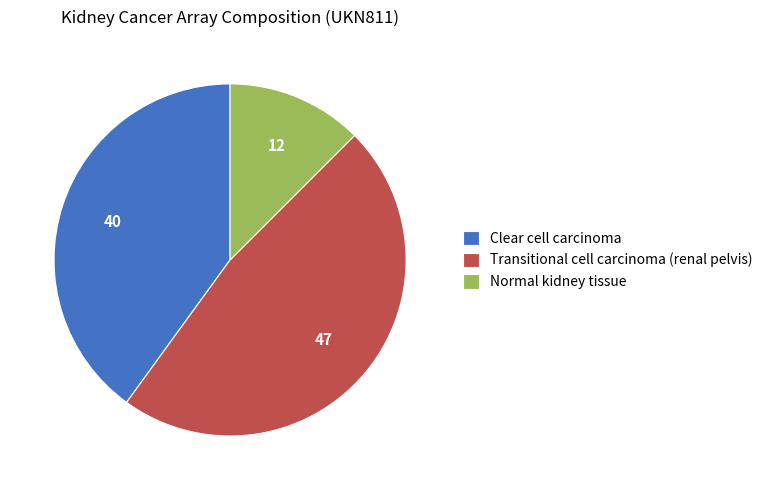

What is the smallest slice in the pie chart?

Normal kidney tissue